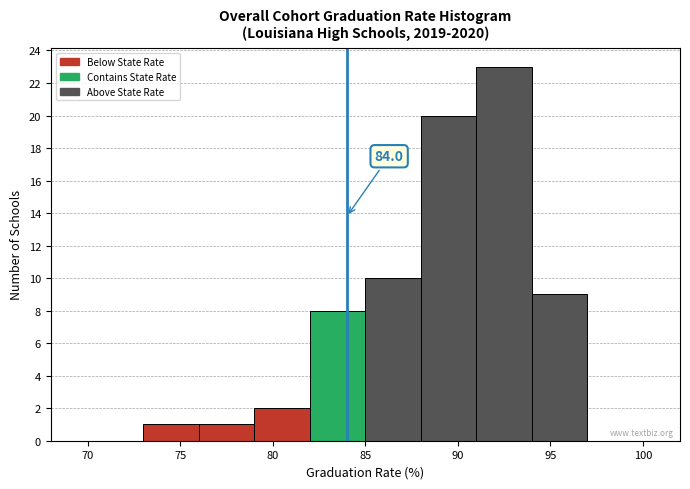

Which range on the x-axis has the tallest bar?

91 to 94